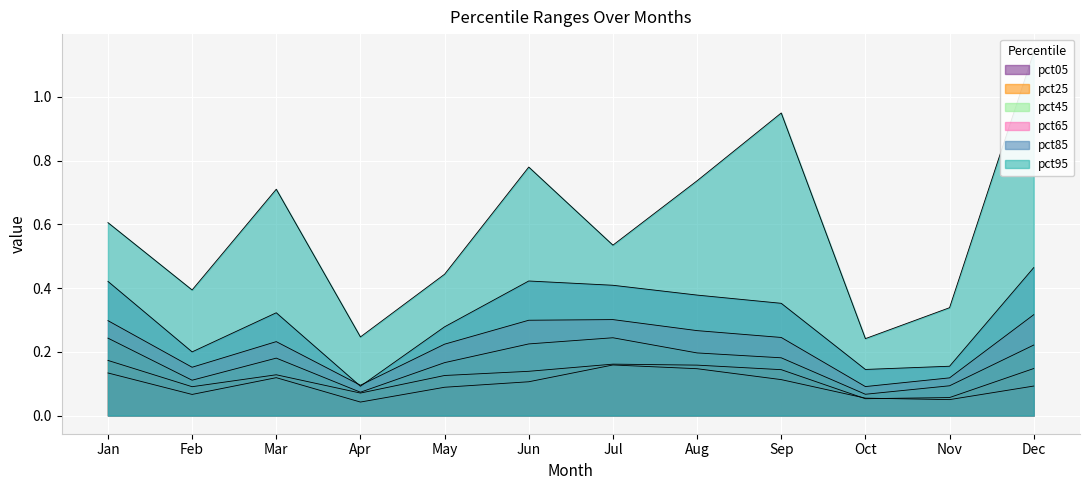

True or false: pct65 and pct45 cross at least once.

False